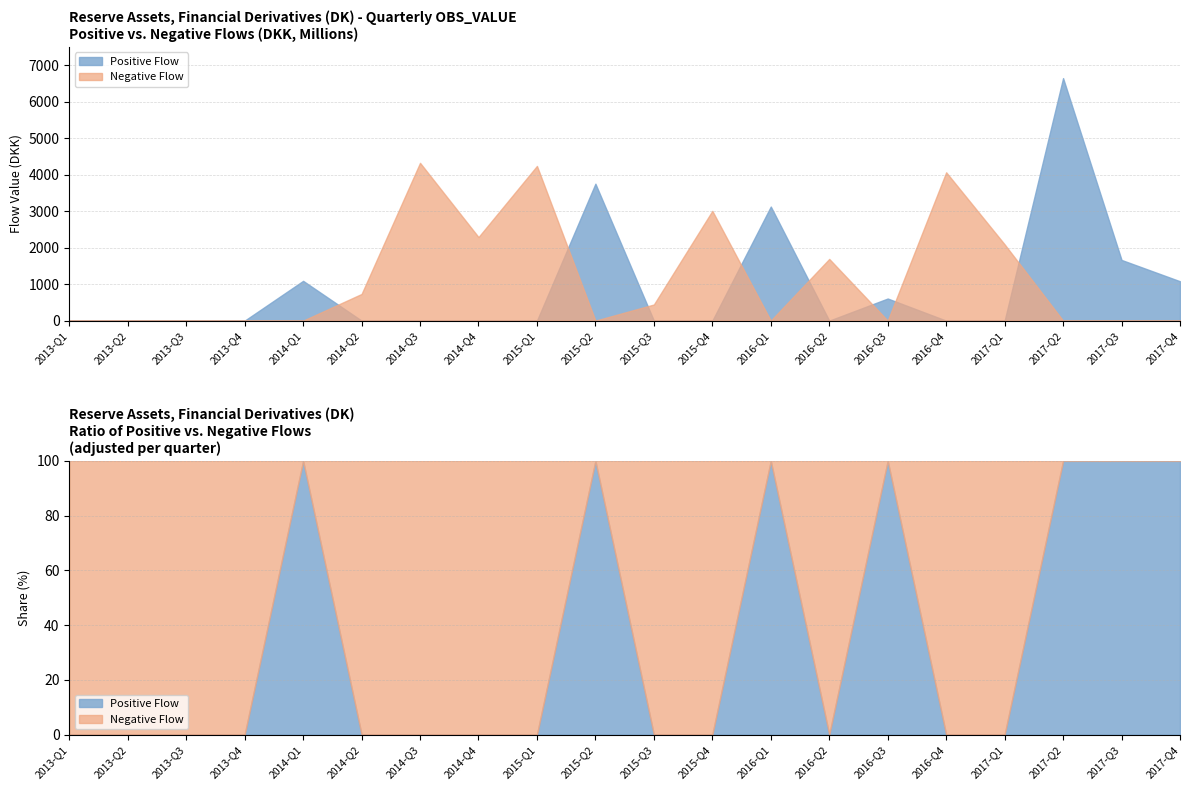

Does the chart display data point markers on the line(s)?

No